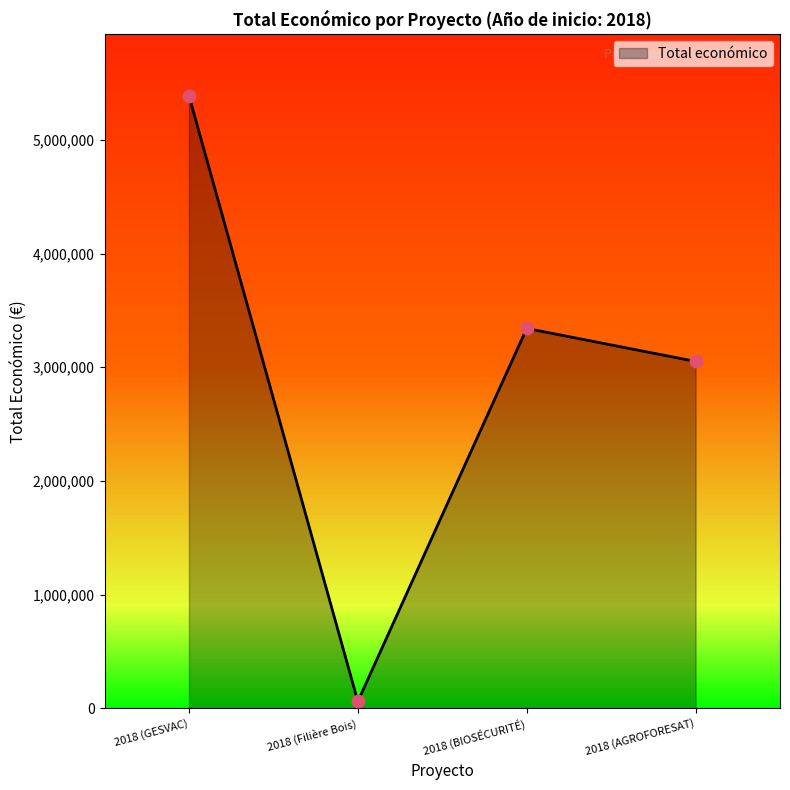

Between 2018 (Filière Bois) and 2018 (BIOSÉCURITÉ), which is larger?

2018 (BIOSÉCURITÉ)